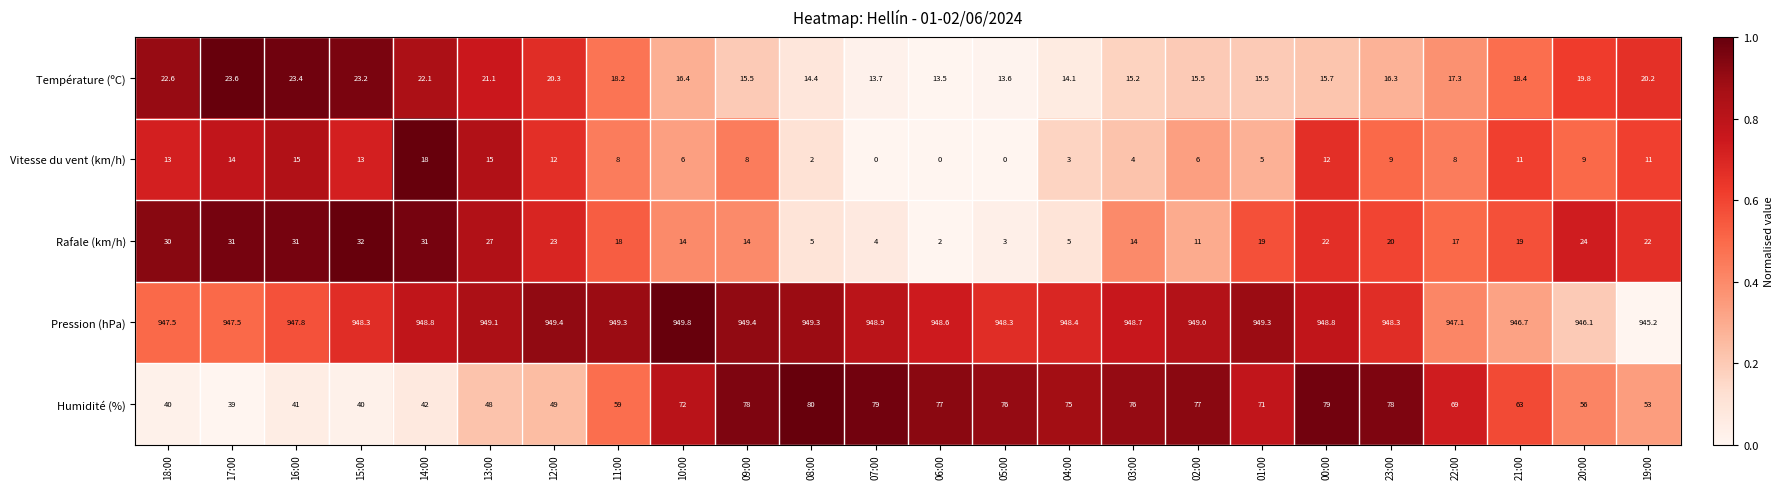

True or false: Vitesse du vent (km/h) has a value of 6.0 at 02:00.

True